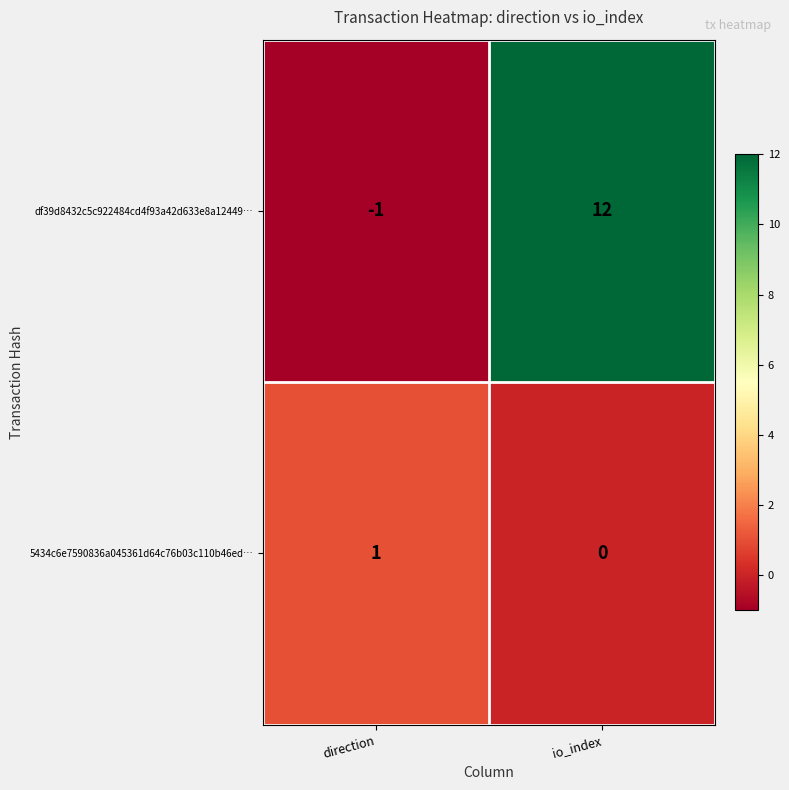

Read the df39d8432c5c922484cd4f93a42d633e8a12449… value at io_index.

12